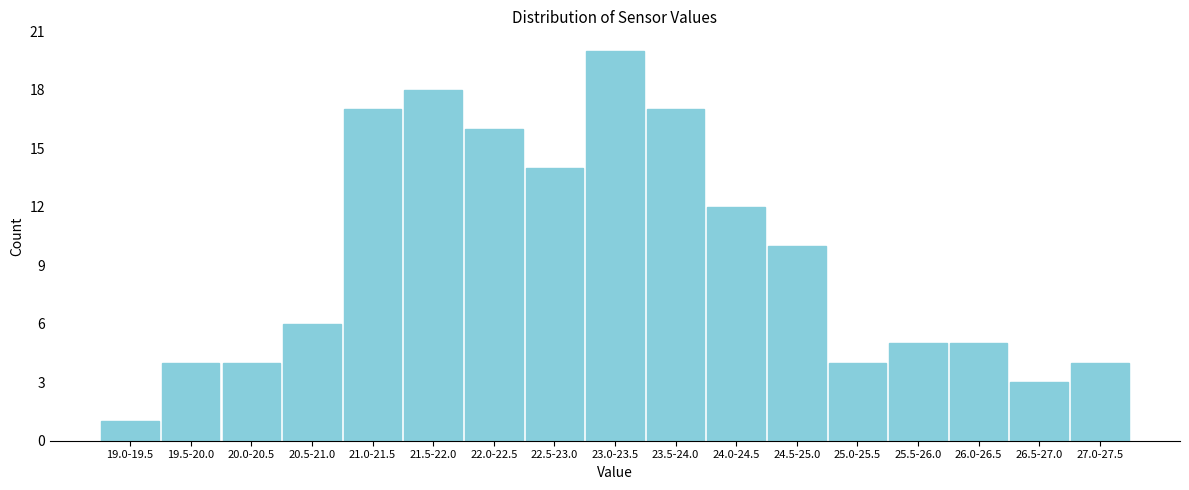

Reading left to right, what are all the values shown in this chart?

19.0-19.5=1	19.5-20.0=4	20.0-20.5=4	20.5-21.0=6	21.0-21.5=17	21.5-22.0=18	22.0-22.5=16	22.5-23.0=14	23.0-23.5=20	23.5-24.0=17	24.0-24.5=12	24.5-25.0=10	25.0-25.5=4	25.5-26.0=5	26.0-26.5=5	26.5-27.0=3	27.0-27.5=4